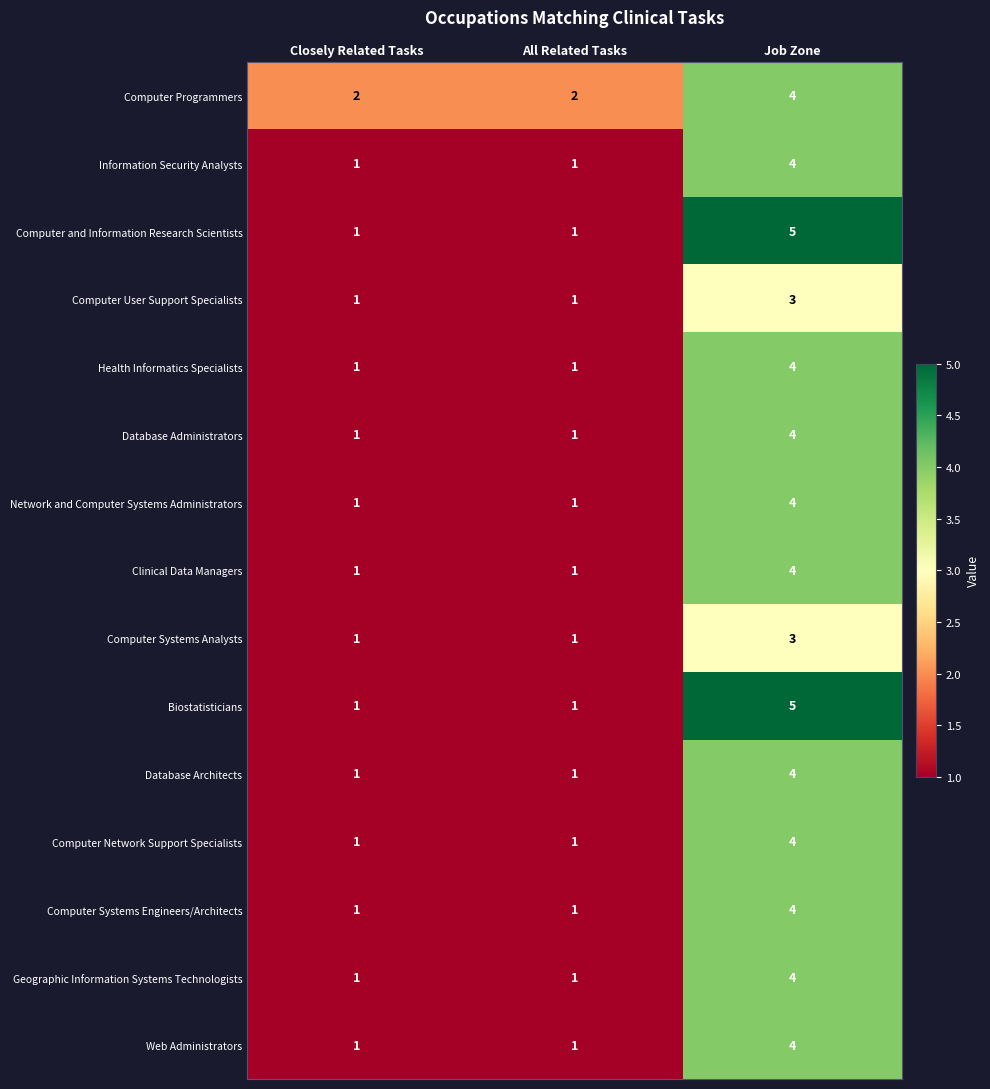

At which category does the chart reach its peak across all series?

Job Zone